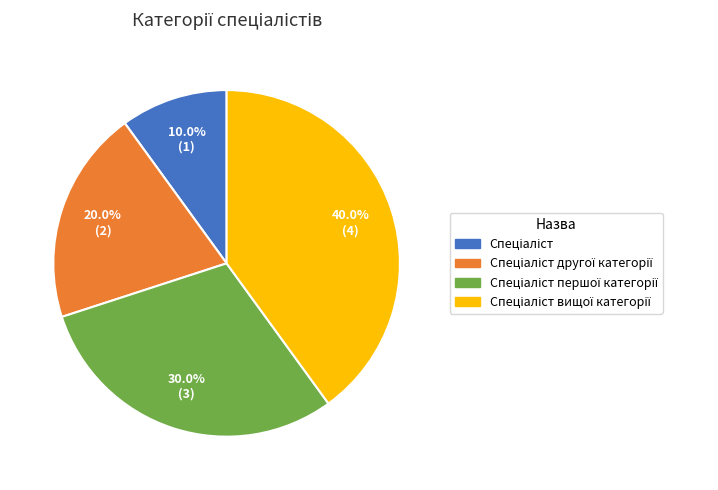

Does any single category account for the majority?

No